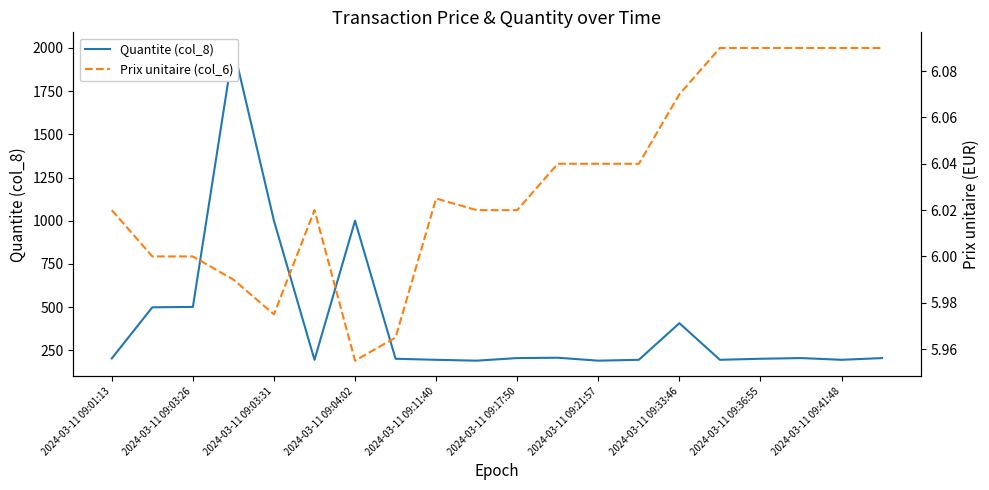

Which series changed the most between 2024-03-11 09:01:13 and 19?

Quantite (col_8)